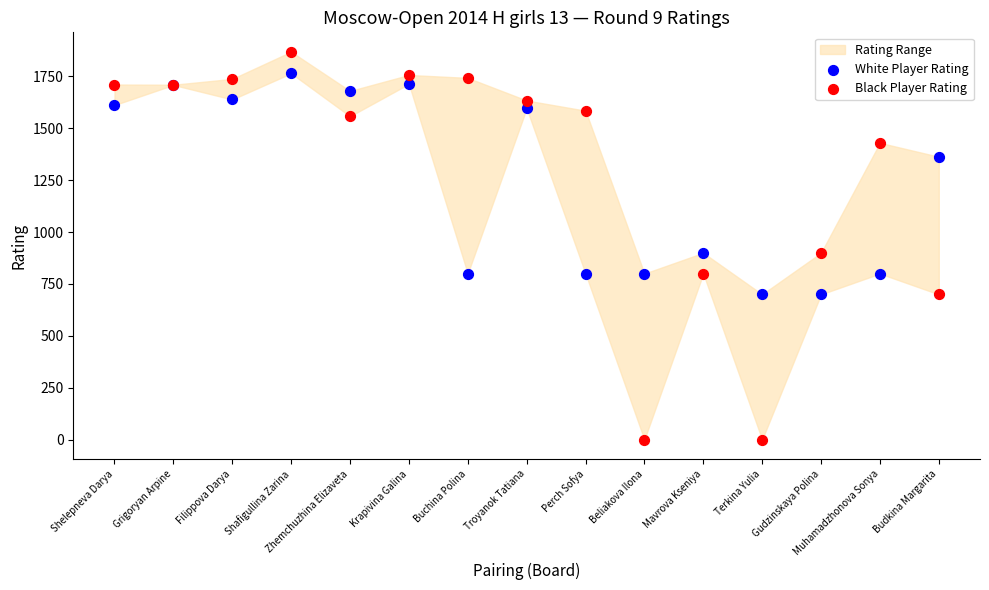

Which series reaches the maximum Y coordinate?

Black Player Rating